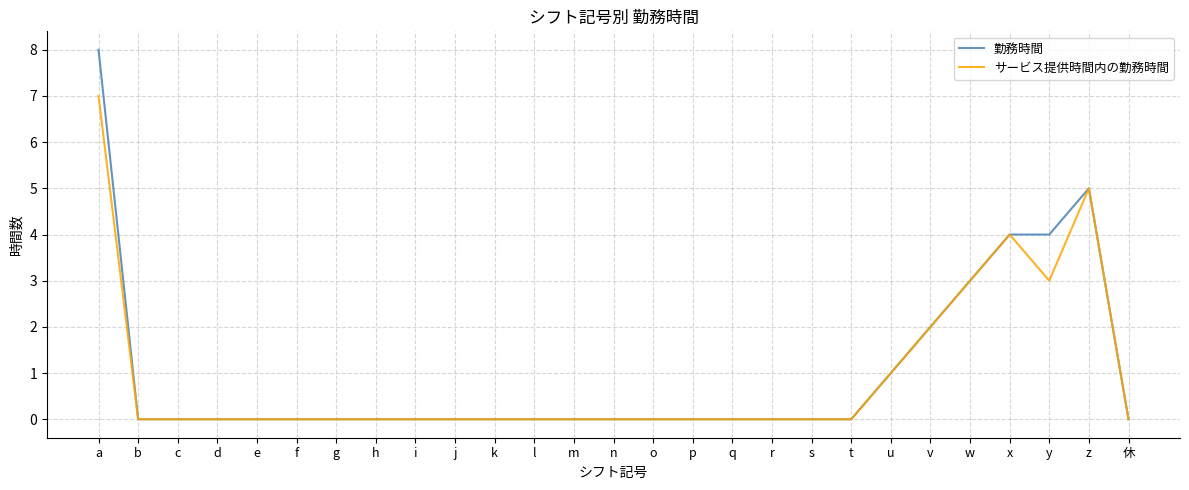

Read the サービス提供時間内の勤務時間 value at w.

3